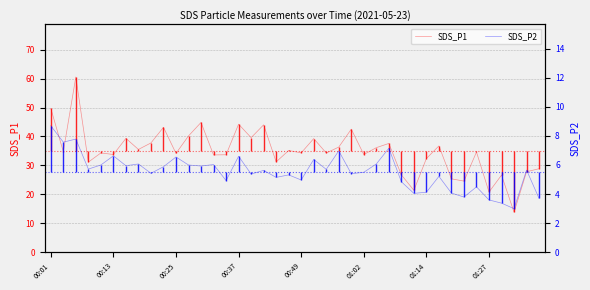

The SDS_P1 series shows 56.4 at 00:49. True or false?

False